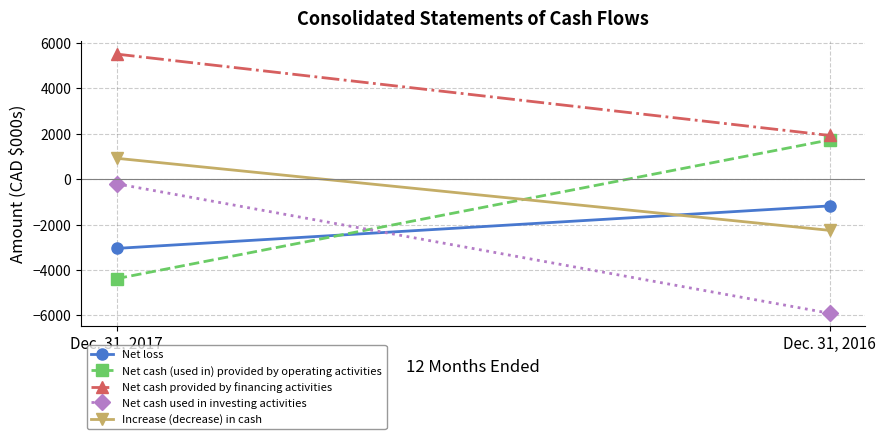

What are all the series names shown in the legend?

Net loss, Net cash (used in) provided by operating activities, Net cash provided by financing activities, Net cash used in investing activities, Increase (decrease) in cash